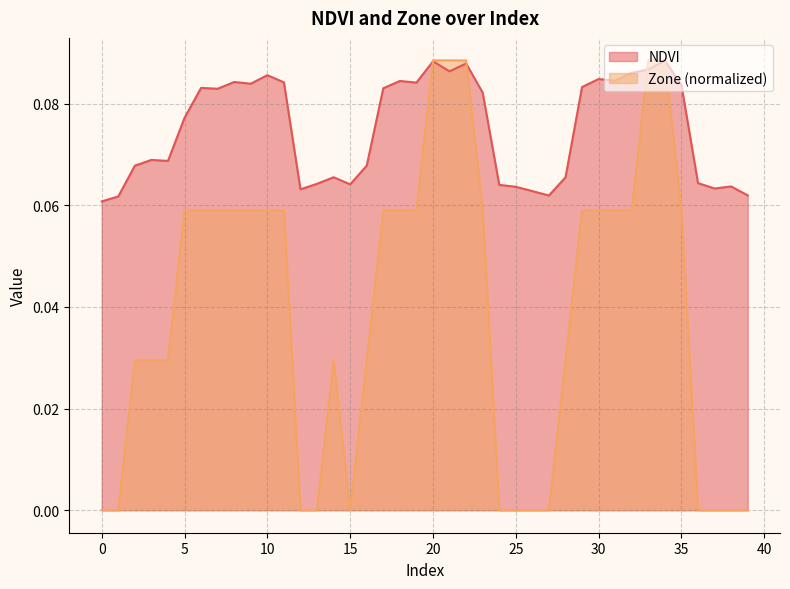

What is the value of the NDVI point at the 16th from the left?

0.1